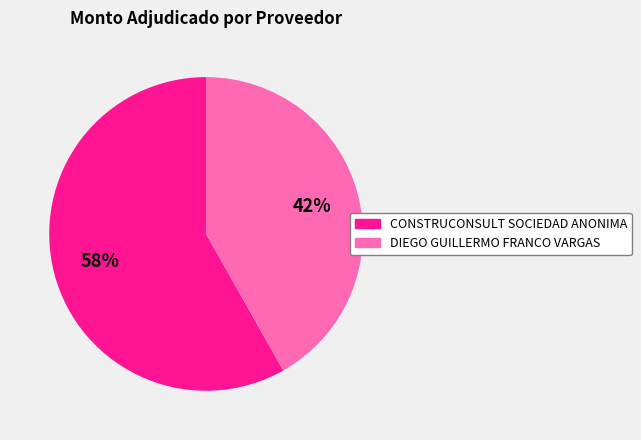

Count the number of slices in the pie.

2